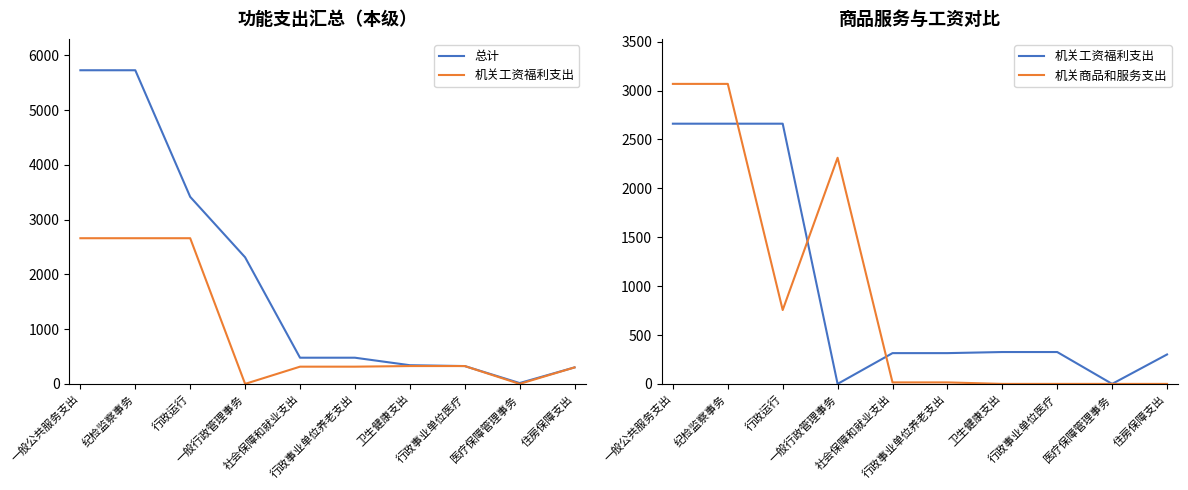

What are all the series names shown in the legend?

总计, 机关工资福利支出, 机关商品和服务支出